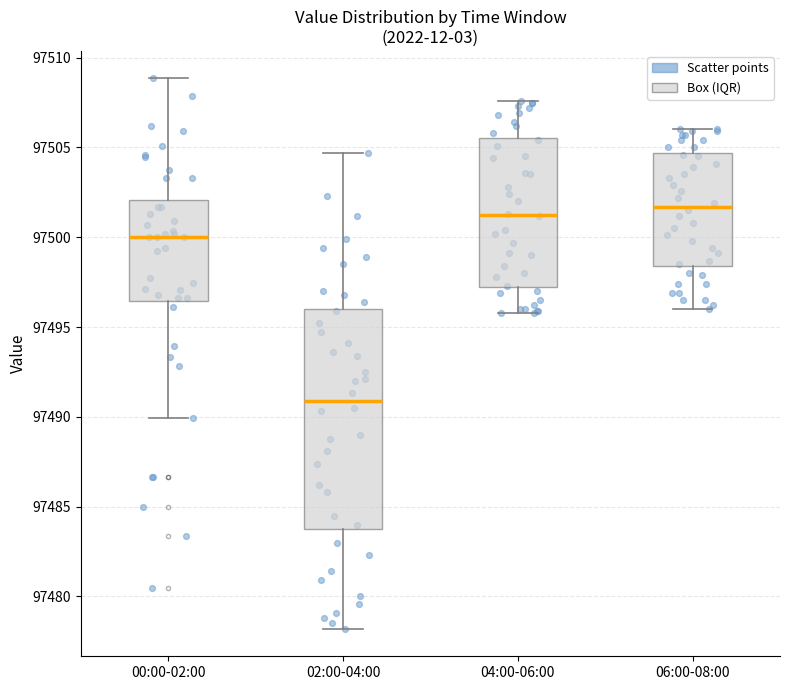

Where does the median line of the box for 00:00-02:00 sit on the y-axis? The values are not printed on the chart, so give them approximately, as read against the axis.

97500.0